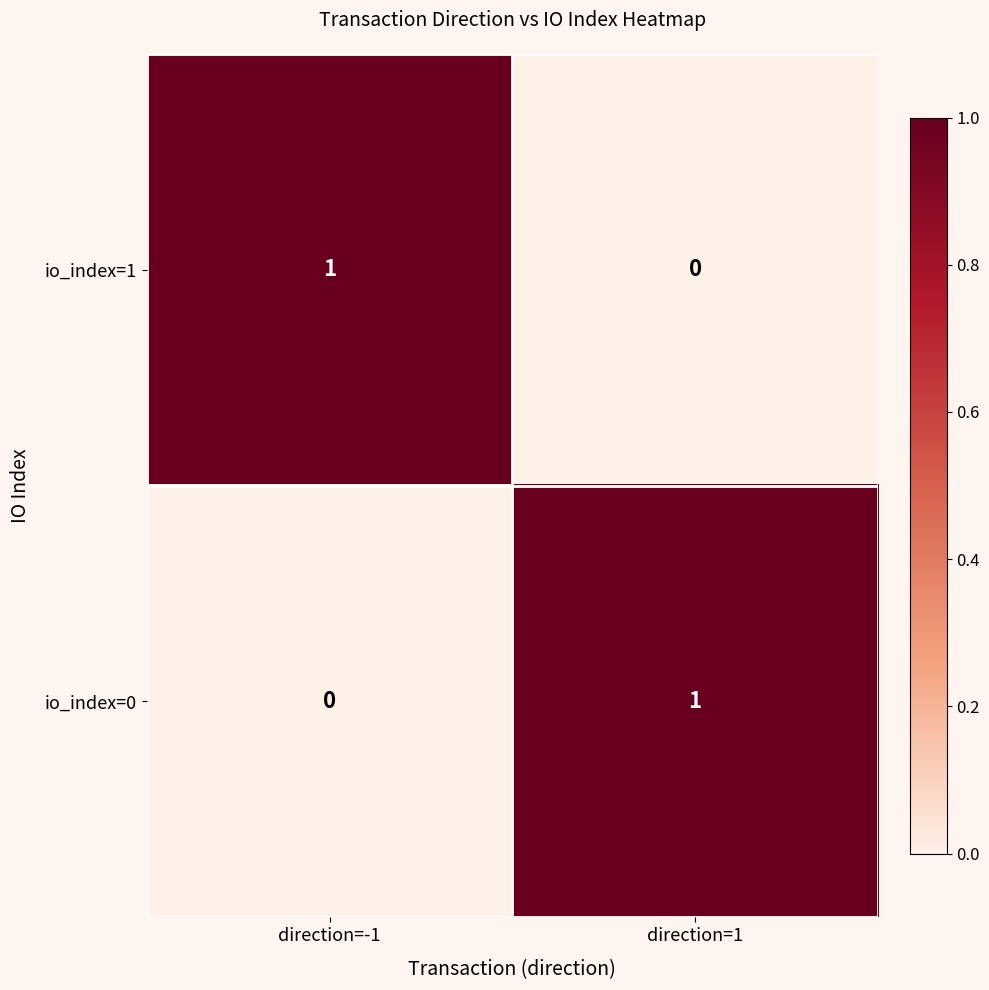

Rank the categories by io_index=1 value from lowest to highest.

direction=1, direction=-1